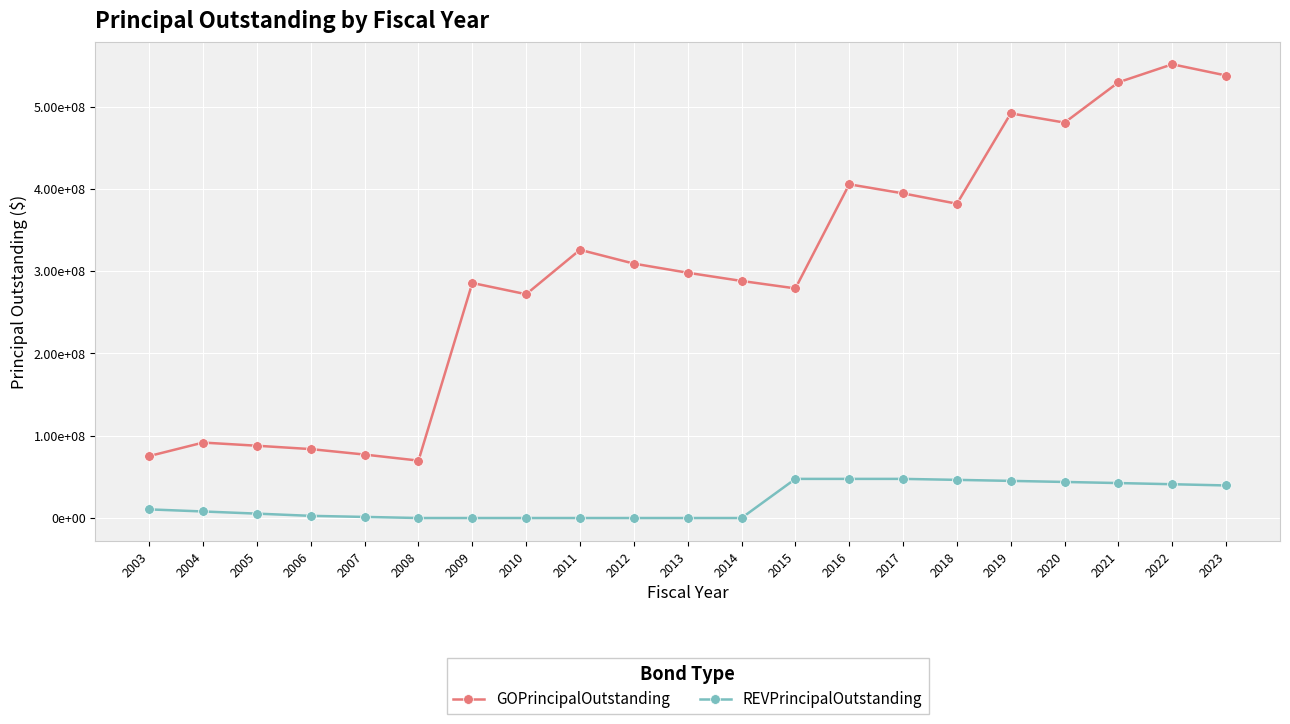

Which series has the largest total across all categories?

GOPrincipalOutstanding